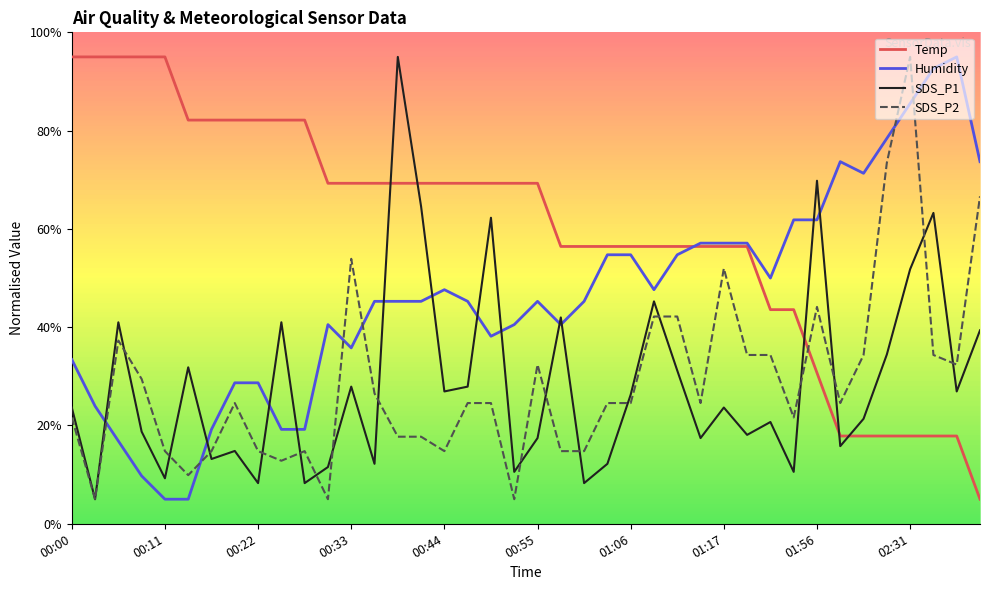

Is this an area chart (filled region under the line)?

No